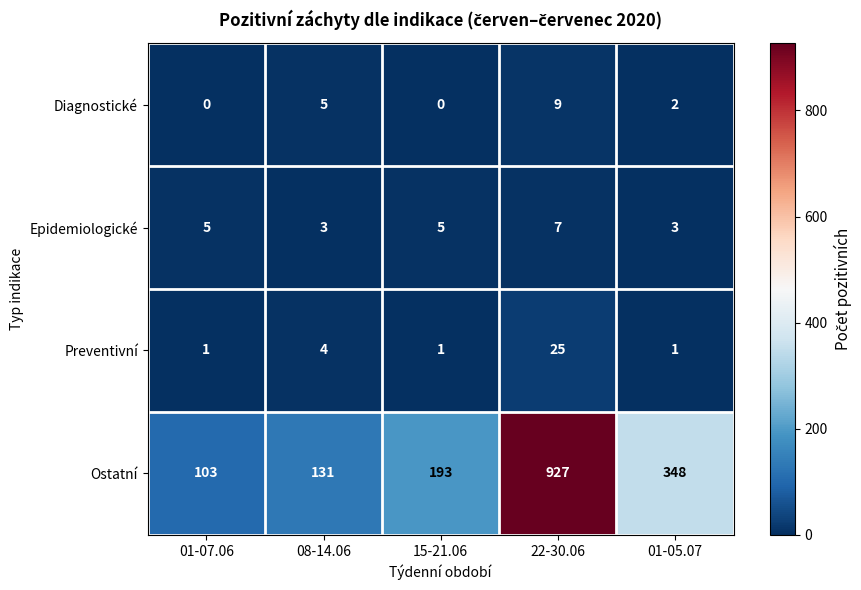

What is the difference between the maximum and minimum values in the Preventivní series?

24